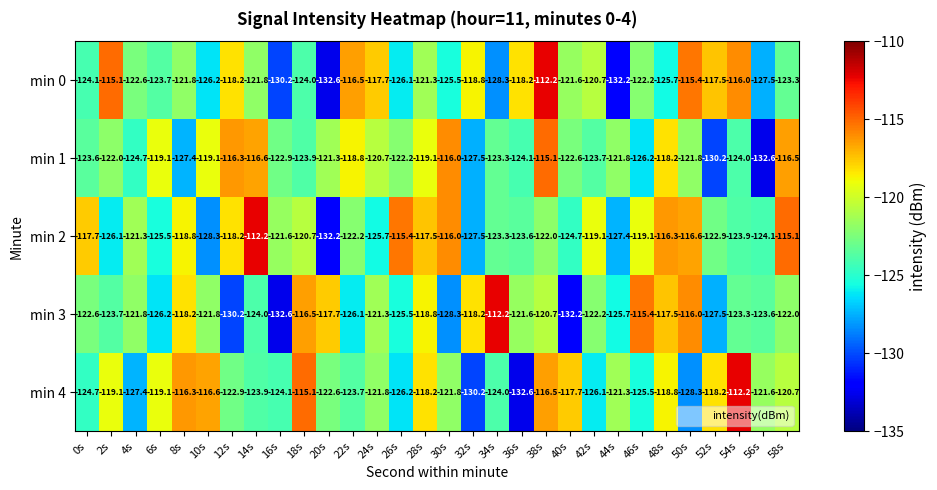

The value of min 1 at 36s is -124.1. True or false?

True